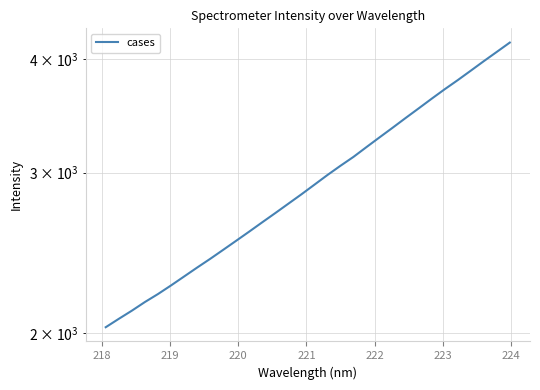

The value at 16 is 1772.9. True or false?

False